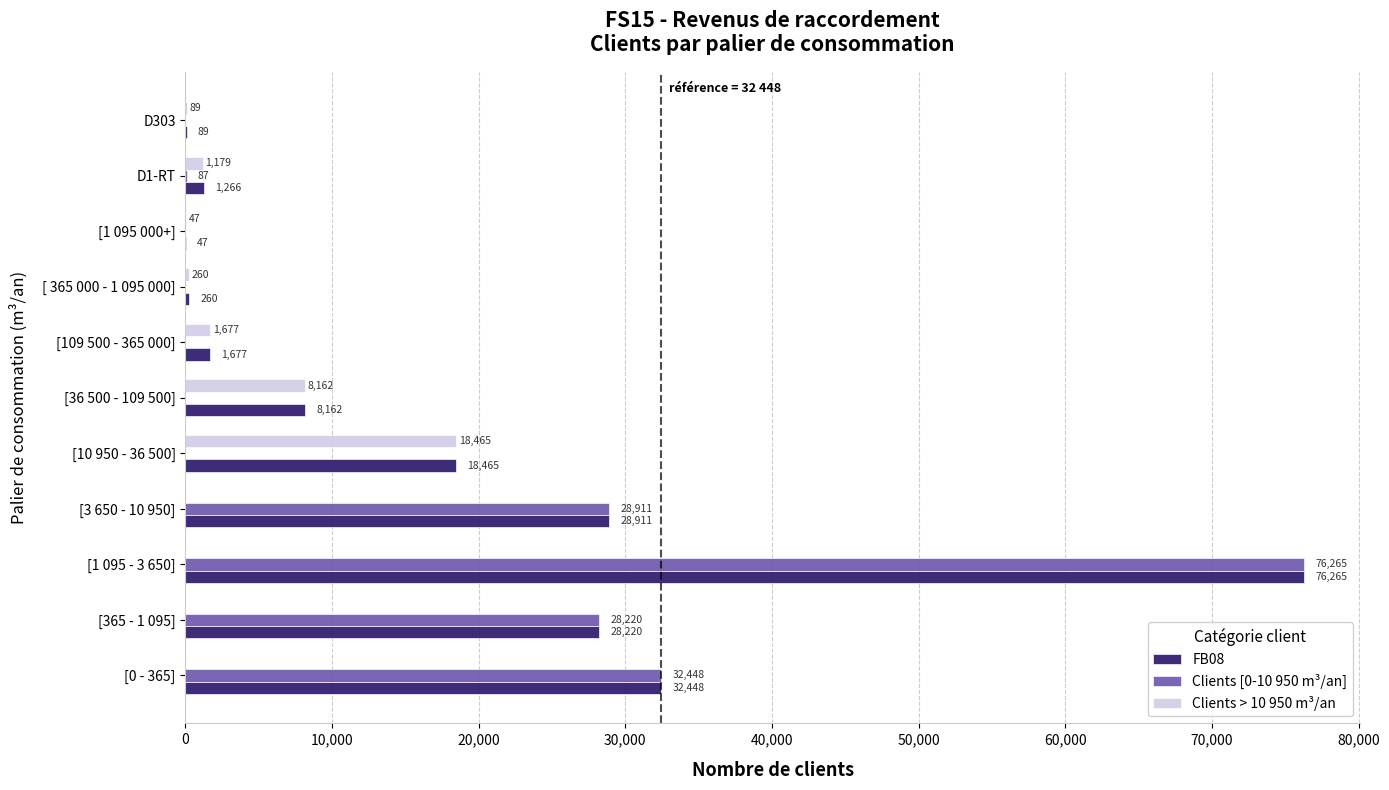

What is the sum of all FB08 values?

195810.0